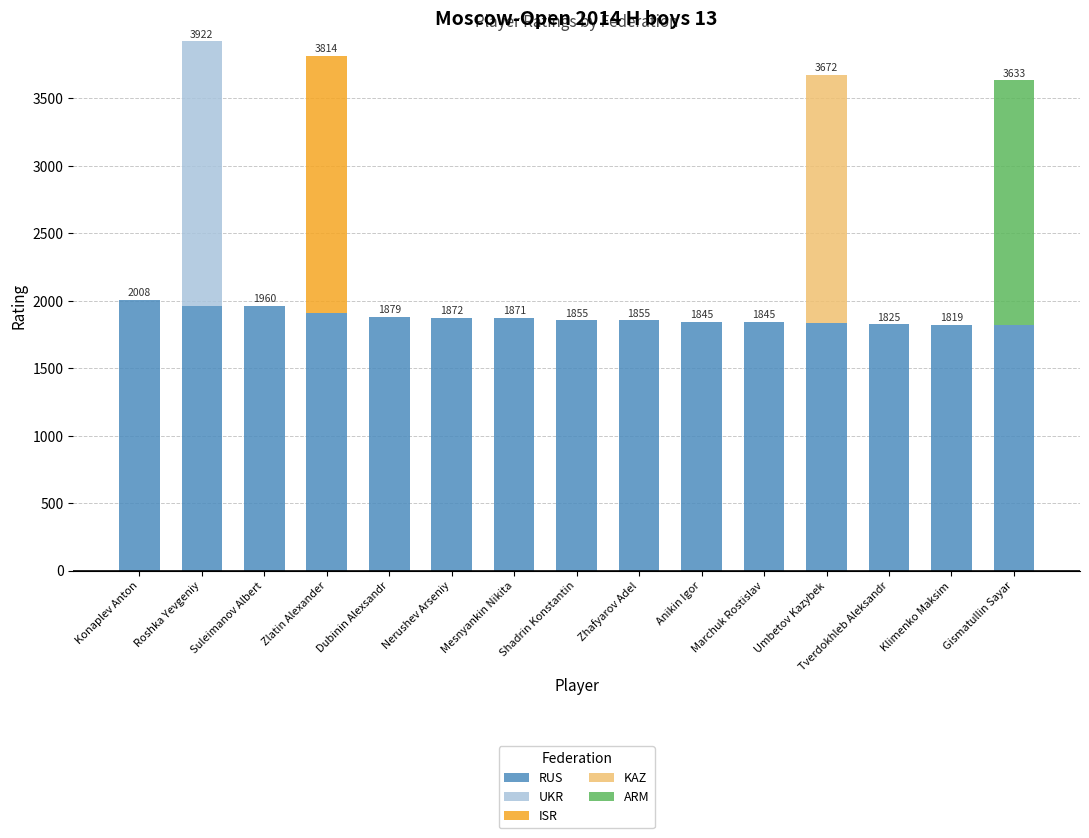

What is the total value across all series at Marchuk Rostislav?

1845